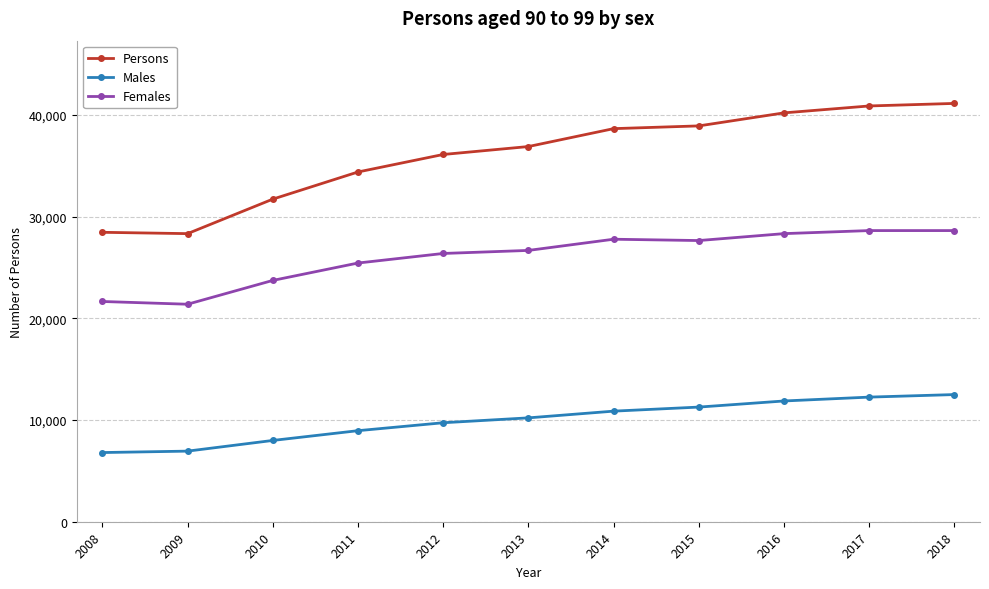

What is the difference between the maximum and minimum values in the Persons series?

12800